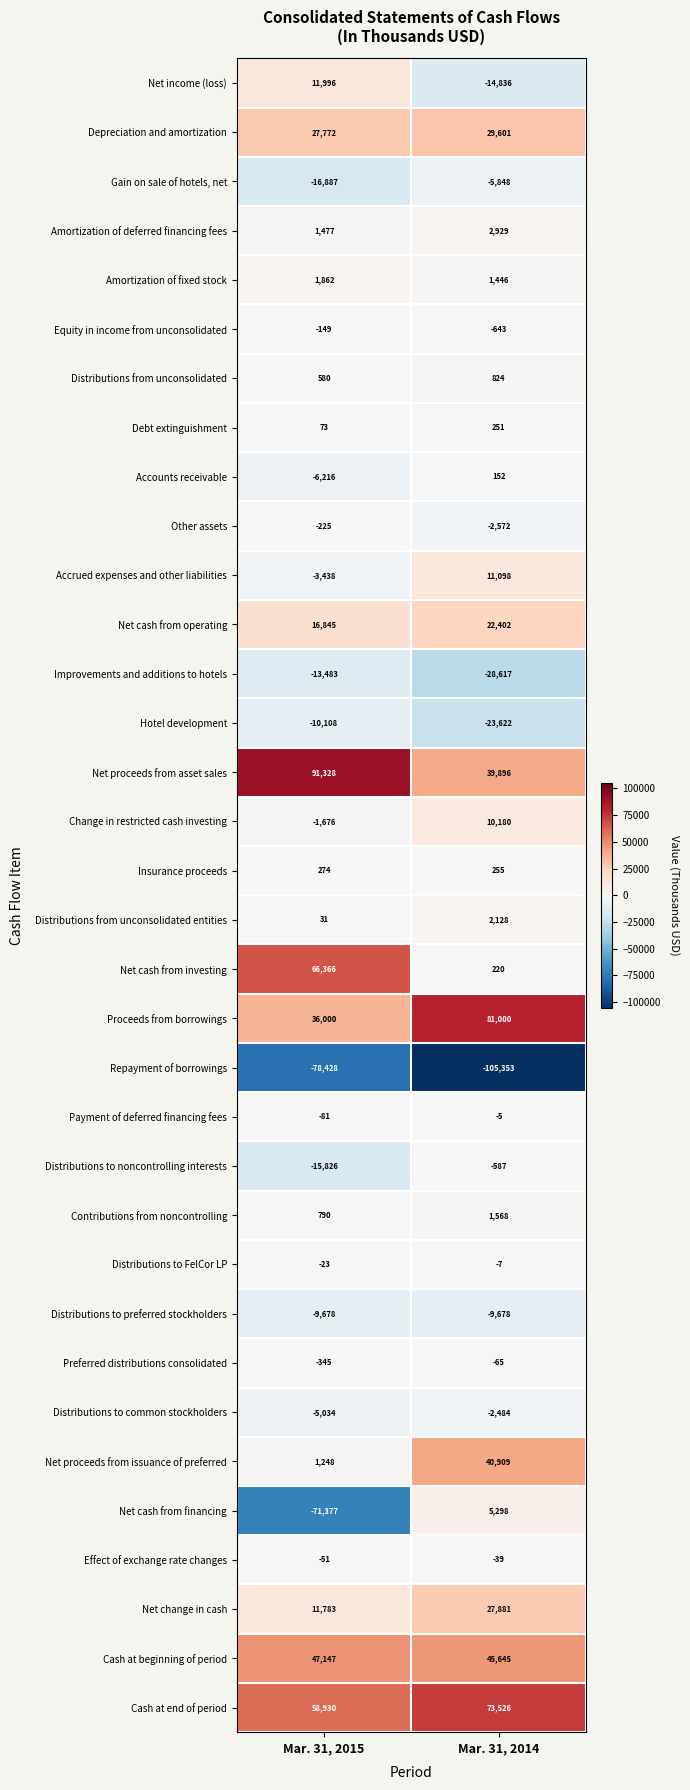

Rank the series at Mar. 31, 2014 from lowest to highest value.

Repayment of borrowings, Improvements and additions to hotels, Hotel development, Net income (loss), Distributions to preferred stockholders, Gain on sale of hotels, net, Other assets, Distributions to common stockholders, Equity in income from unconsolidated, Distributions to noncontrolling interests, Preferred distributions consolidated, Effect of exchange rate changes, Distributions to FelCor LP, Payment of deferred financing fees, Accounts receivable, Net cash from investing, Debt extinguishment, Insurance proceeds, Distributions from unconsolidated, Amortization of fixed stock, Contributions from noncontrolling, Distributions from unconsolidated entities, Amortization of deferred financing fees, Net cash from financing, Change in restricted cash investing, Accrued expenses and other liabilities, Net cash from operating, Net change in cash, Depreciation and amortization, Net proceeds from asset sales, Net proceeds from issuance of preferred, Cash at beginning of period, Cash at end of period, Proceeds from borrowings